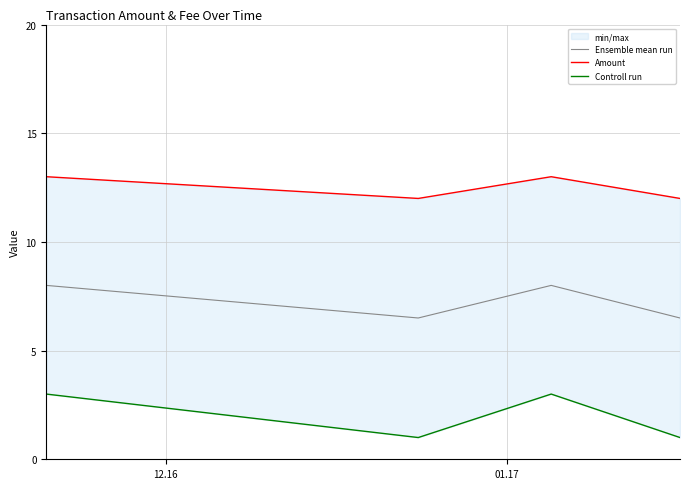

True or false: Ensemble mean run has more than 1 points higher than both neighbors.

False